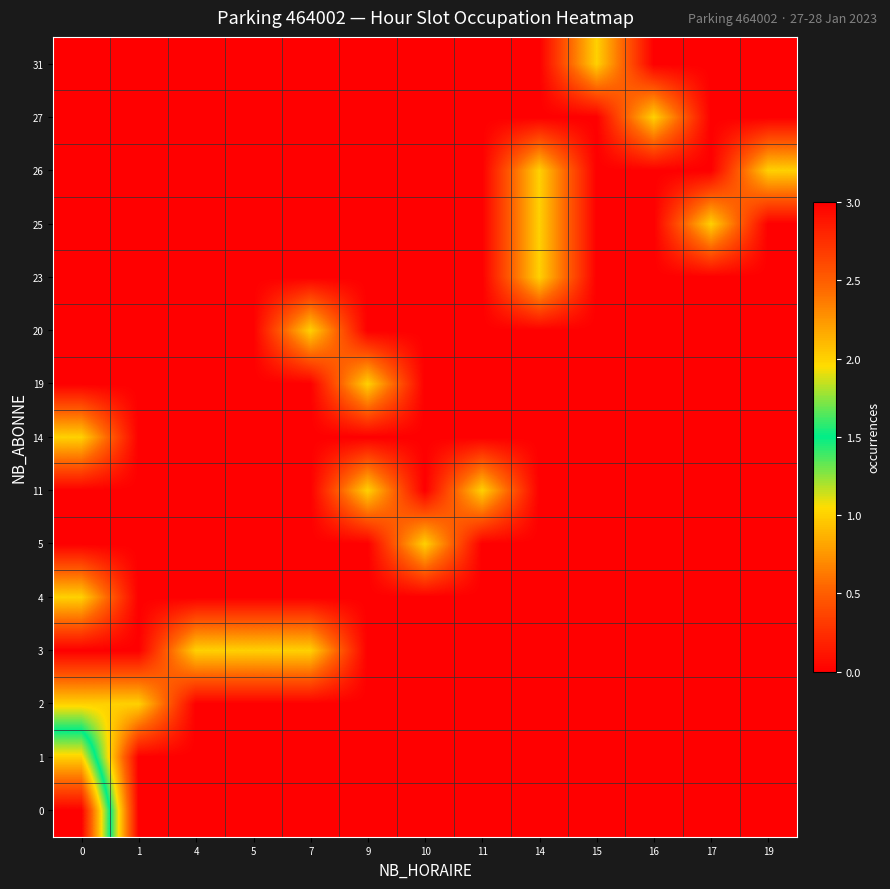

Which series has the largest range (max minus min)?

row_0